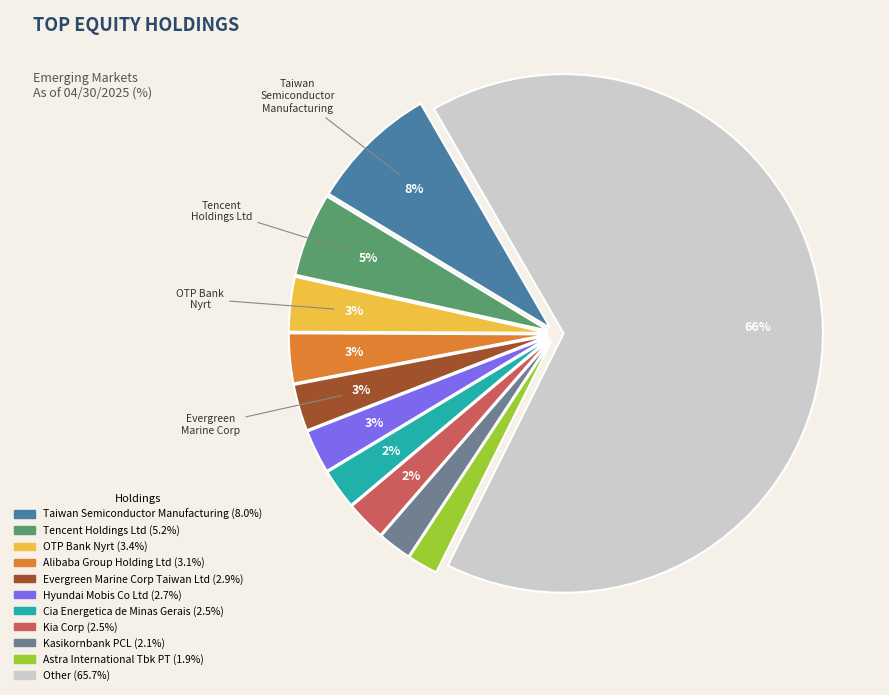

How many slices are in this pie chart?

11